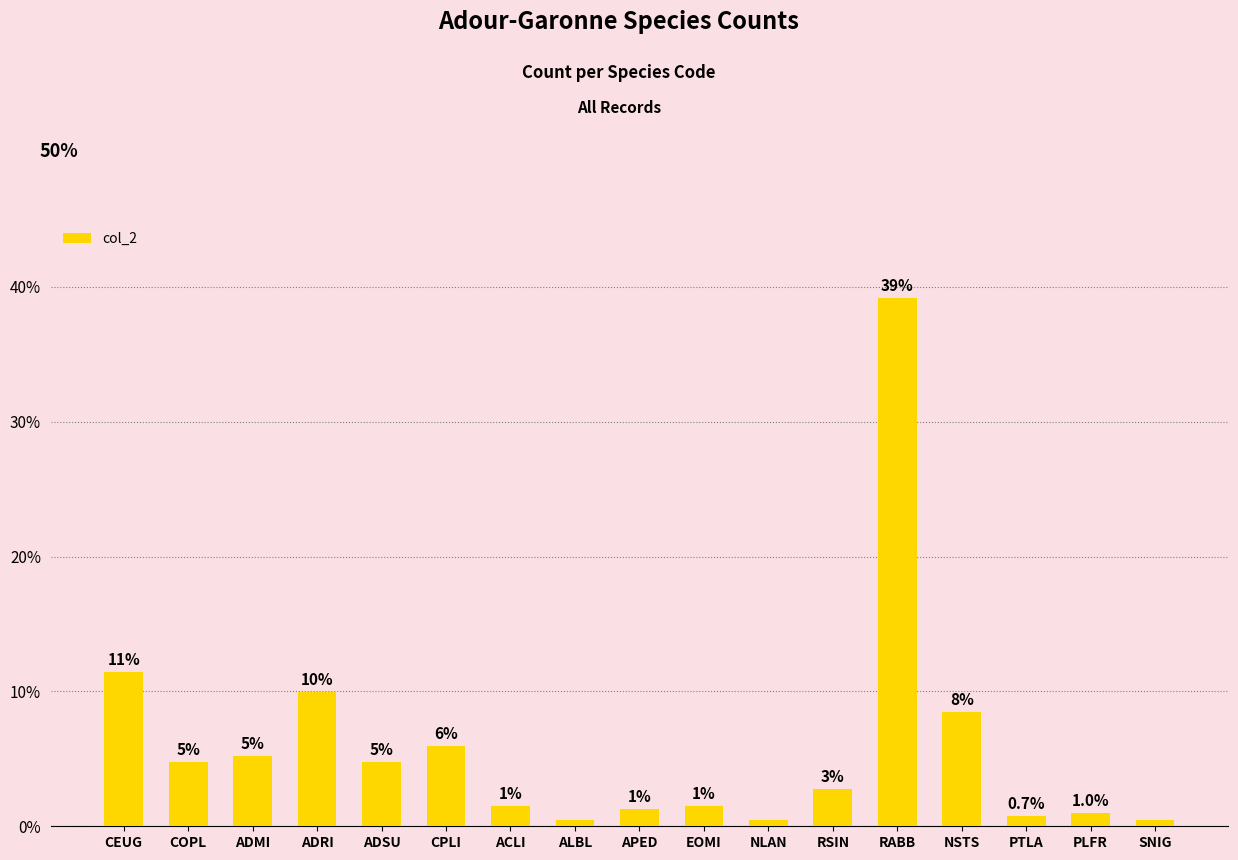

What position from the left is ADMI?

3